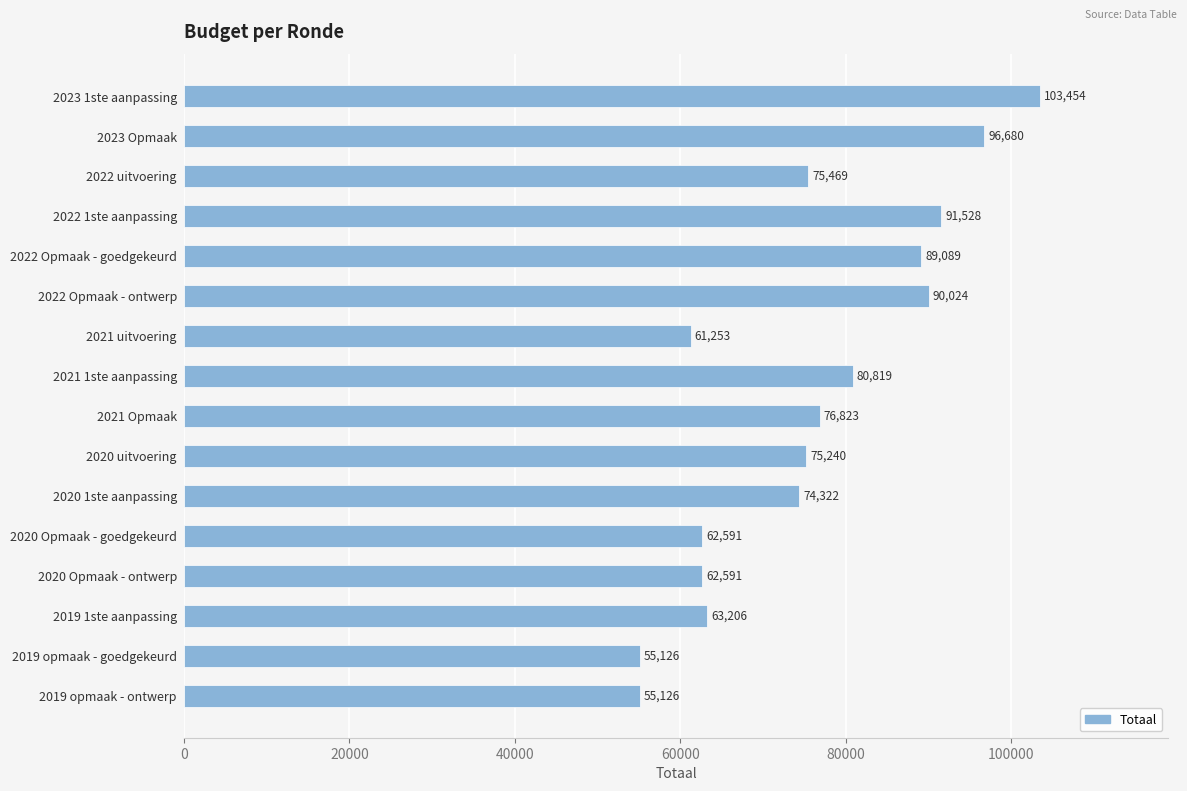

What is the minimum value shown in the chart?

55126